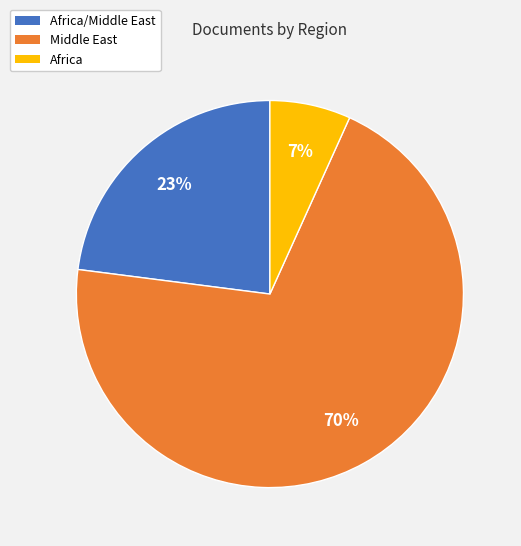

To the nearest percent, what is the average slice percentage?

33%